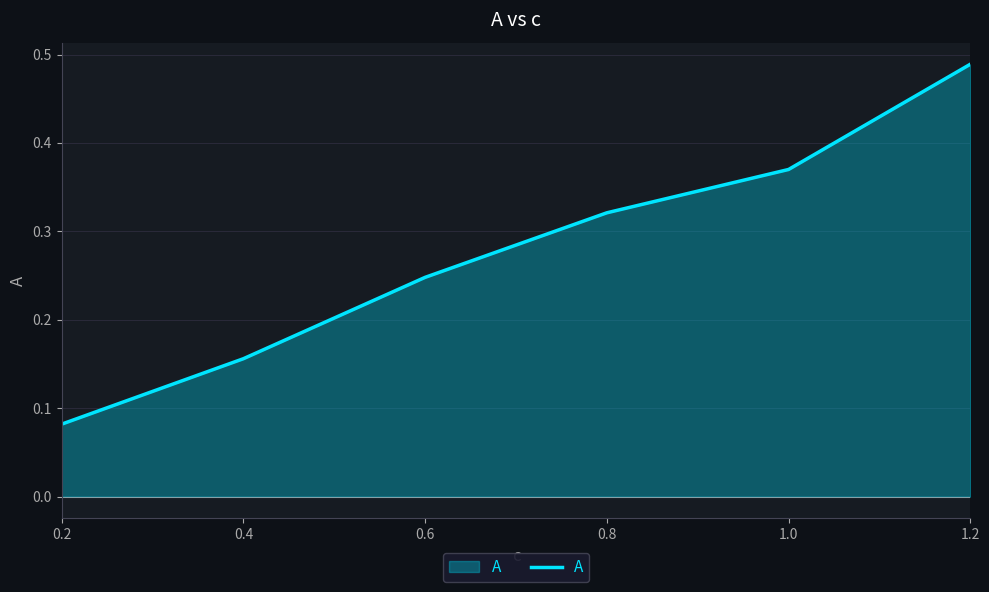

Rank the categories by value from highest to lowest.

1.2, 1.0, 0.8, 0.6, 0.4, 0.2